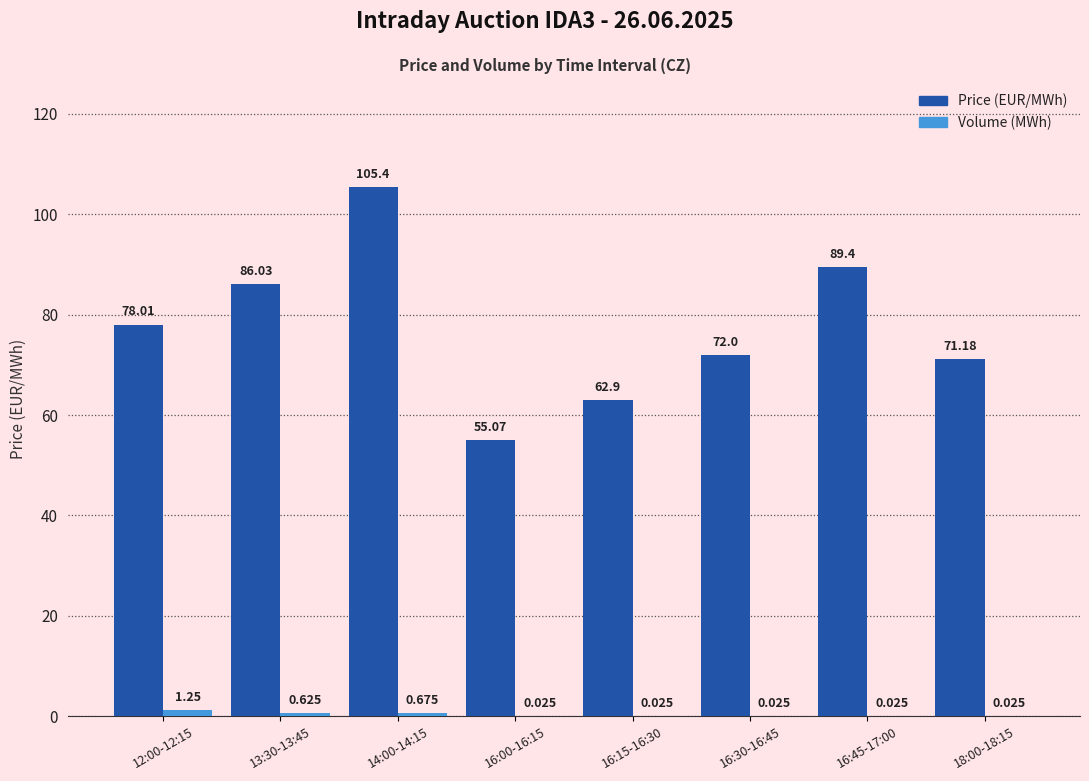

Between 13:30-13:45 and 14:00-14:15, which series saw the biggest shift?

Price (EUR/MWh)